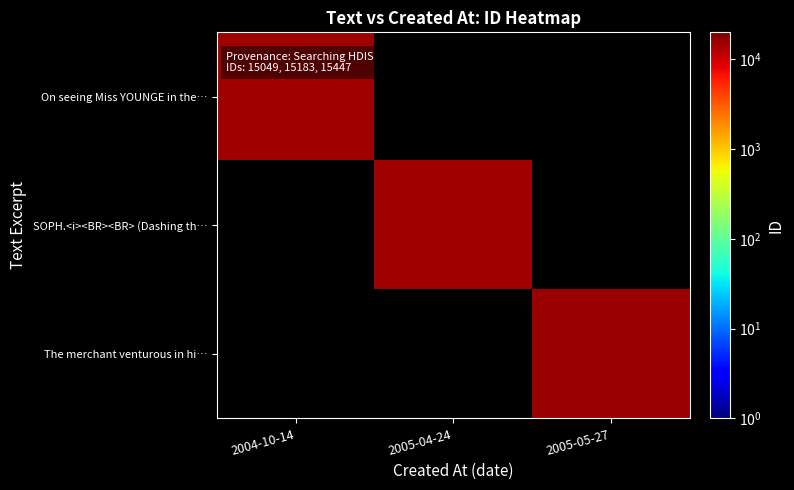

Between 2005-04-24 and 2005-05-27, which is larger?

2005-05-27